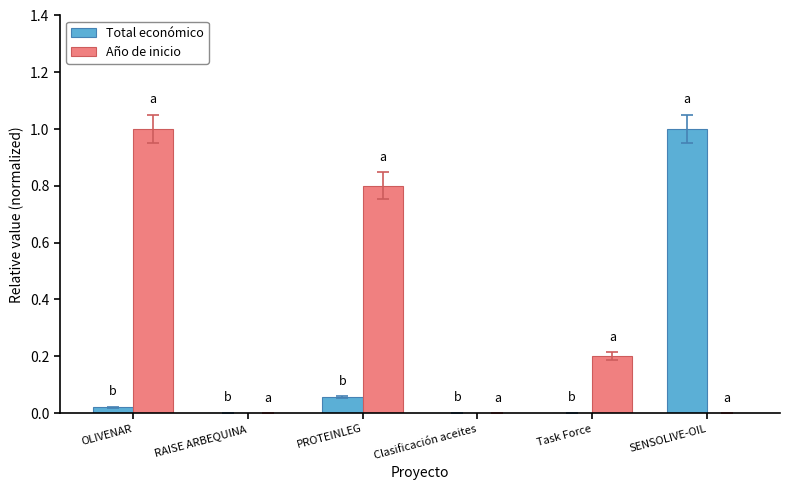

The Año de inicio series shows 0.0 at SENSOLIVE-OIL. True or false?

True